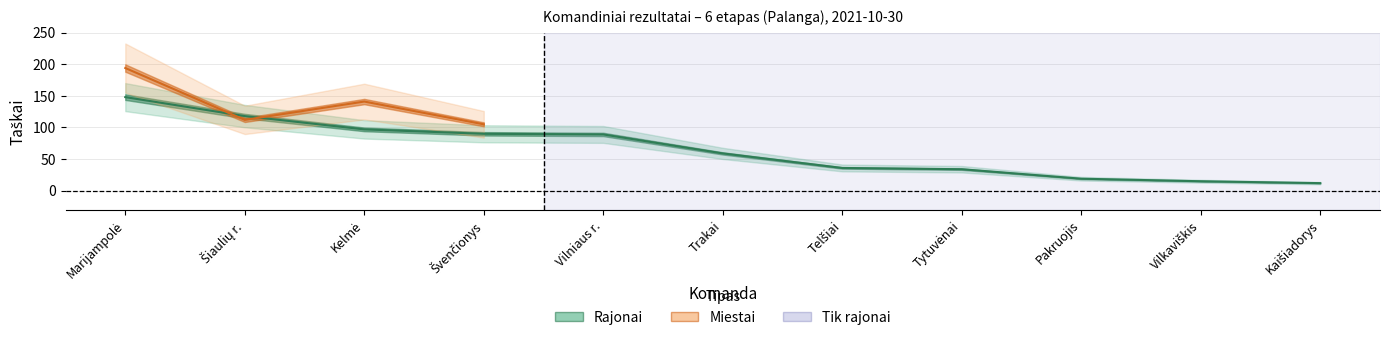

Is it true that the value at Pakruojis is 6?

False